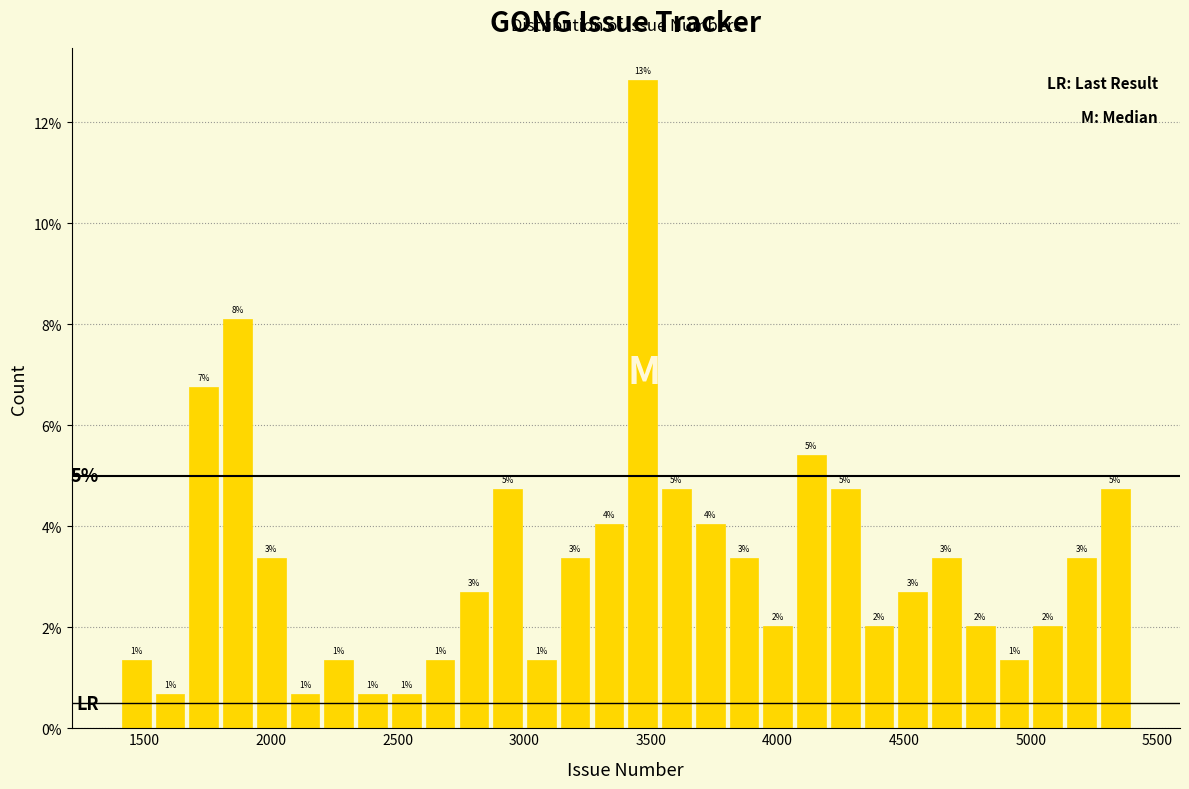

Read against the x-axis, roughly where is the centre of the tallest bar?

3450